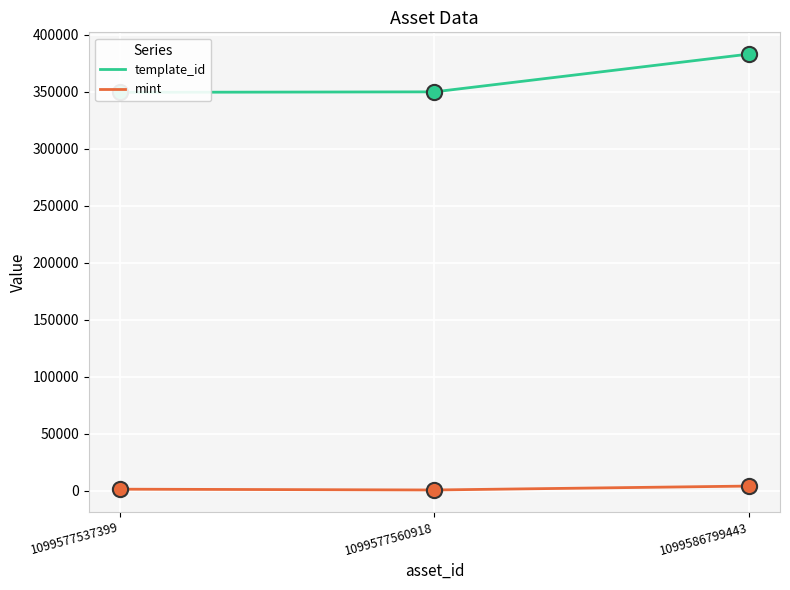

At which category is the sum across all series the highest?

1099586799443